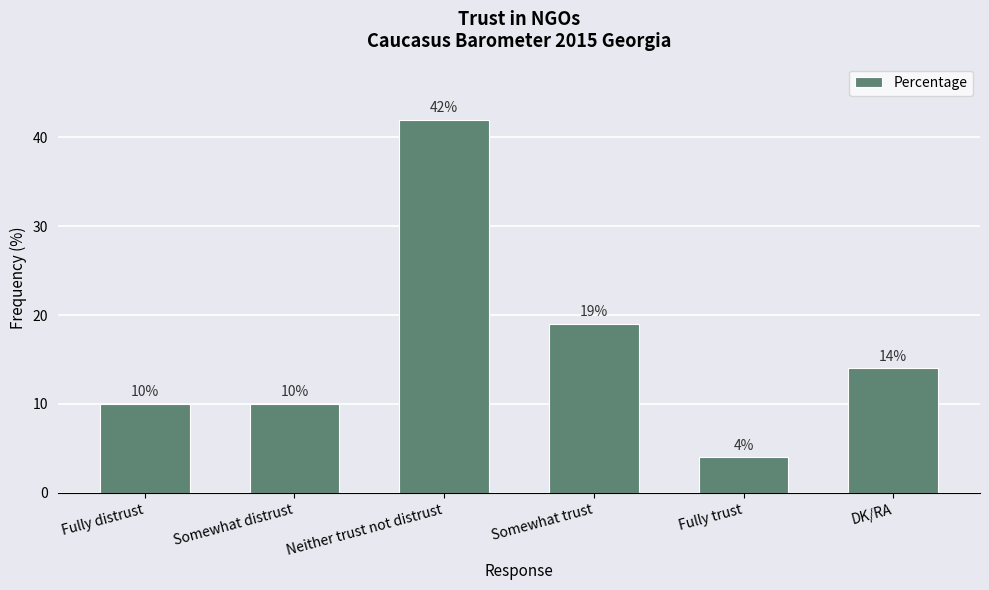

Is it true that the value at Somewhat distrust is 14?

False